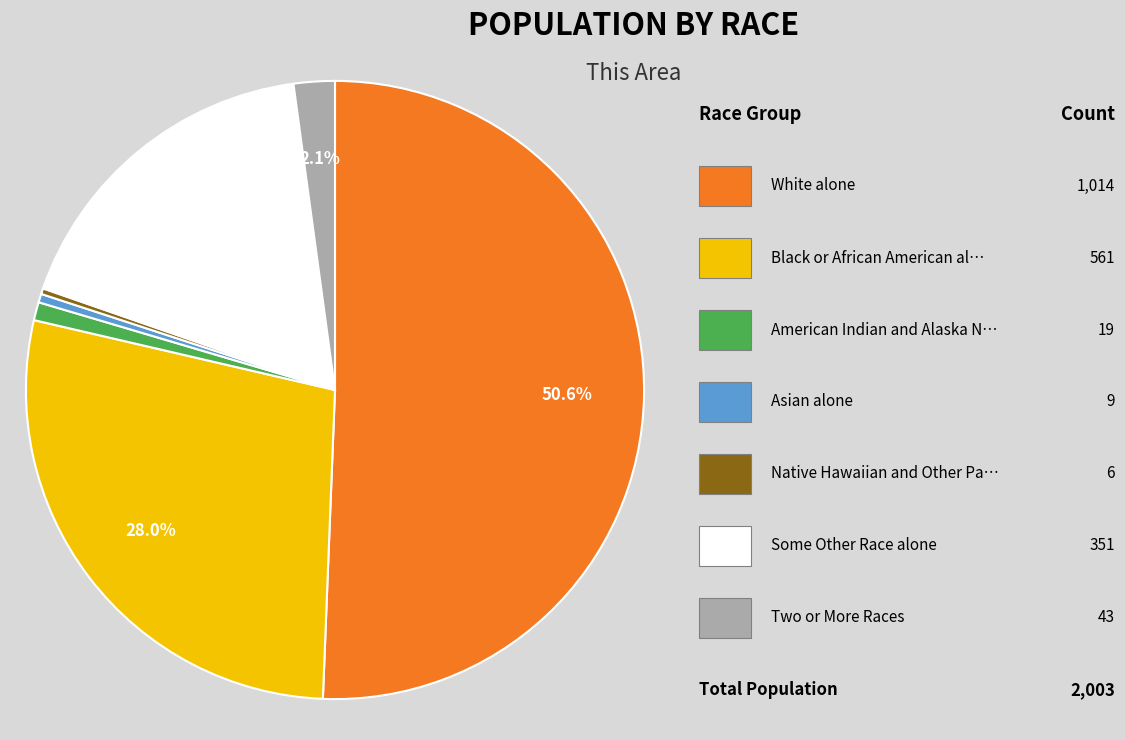

What is the largest slice in the pie chart?

White alone